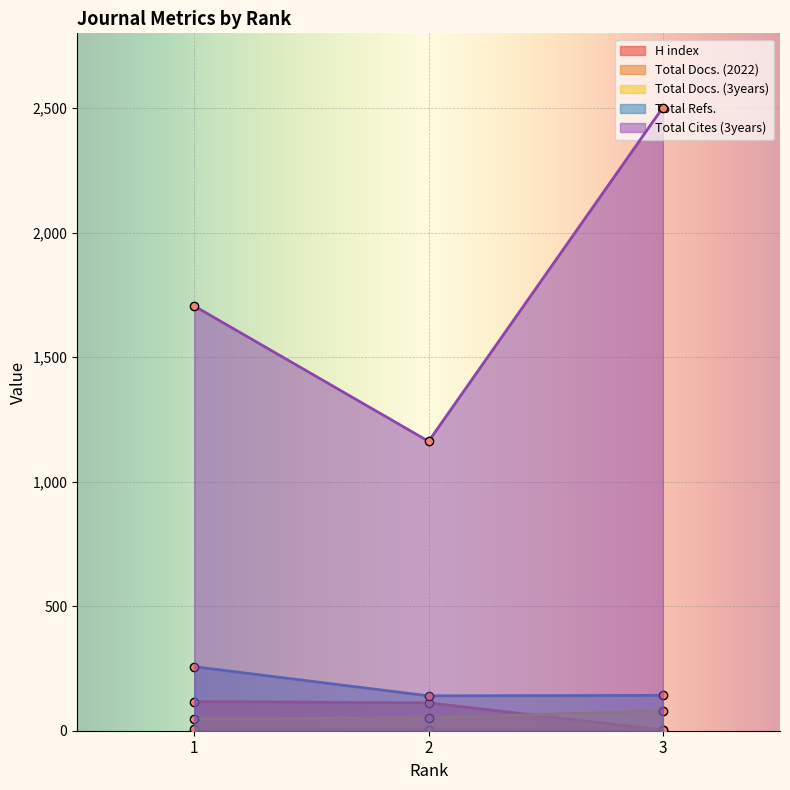

What is the sum of the Total Refs. values at 1 and 3?

399